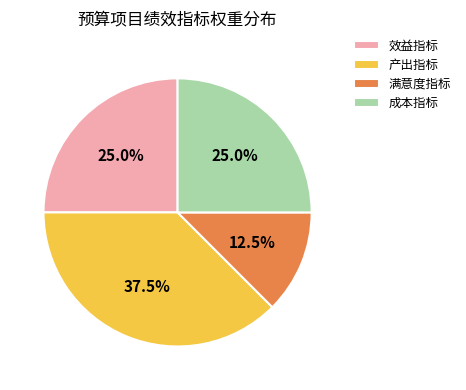

To the nearest percent, what is the combined percentage of 产出指标 and 满意度指标?

50%